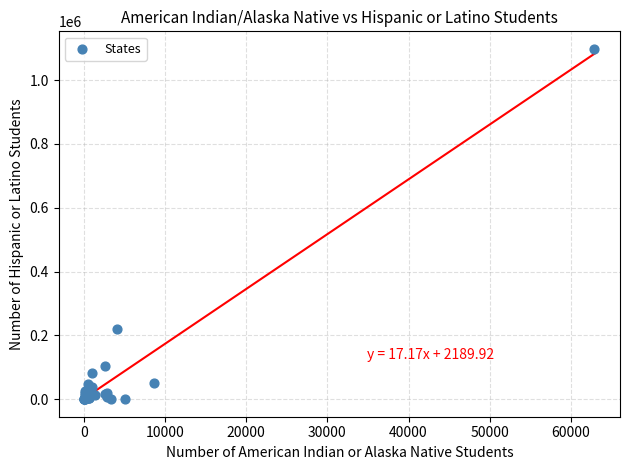

What Y value in the scatter plot is closest to 549001?

220734